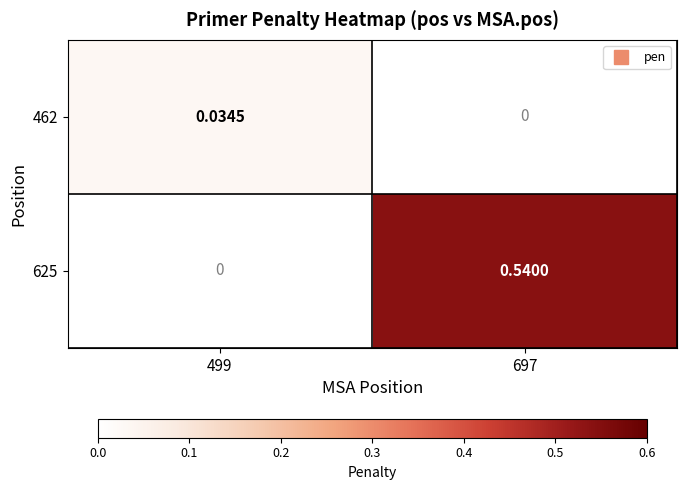

Is the value of 462 at 697 greater than the value of 625 at 697?

No